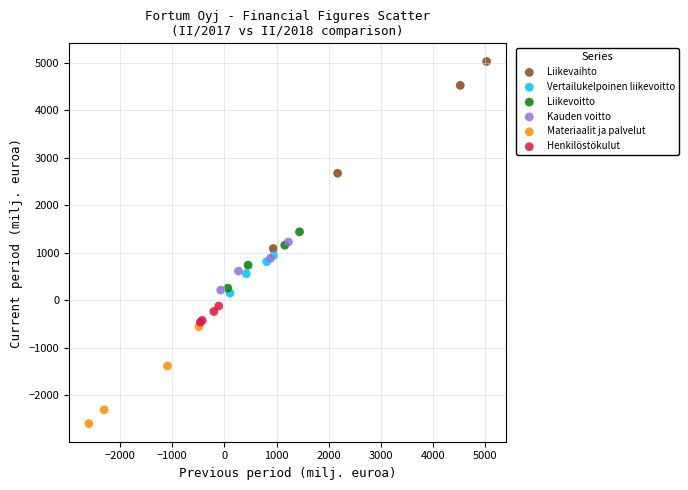

Which series has the widest spread of Y values?

Liikevaihto